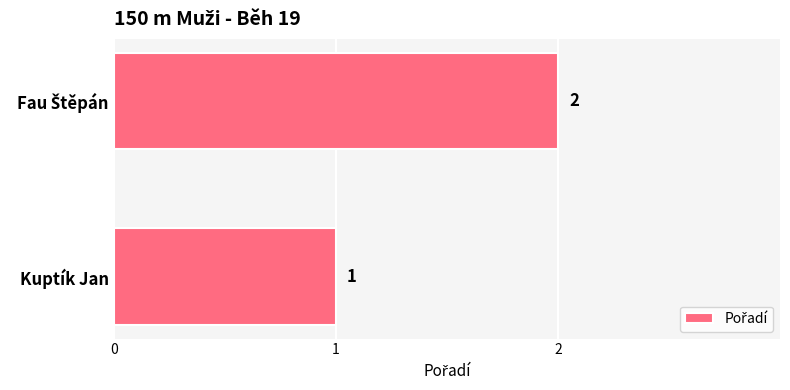

At which category does the chart reach its minimum across all series?

Kuptík Jan